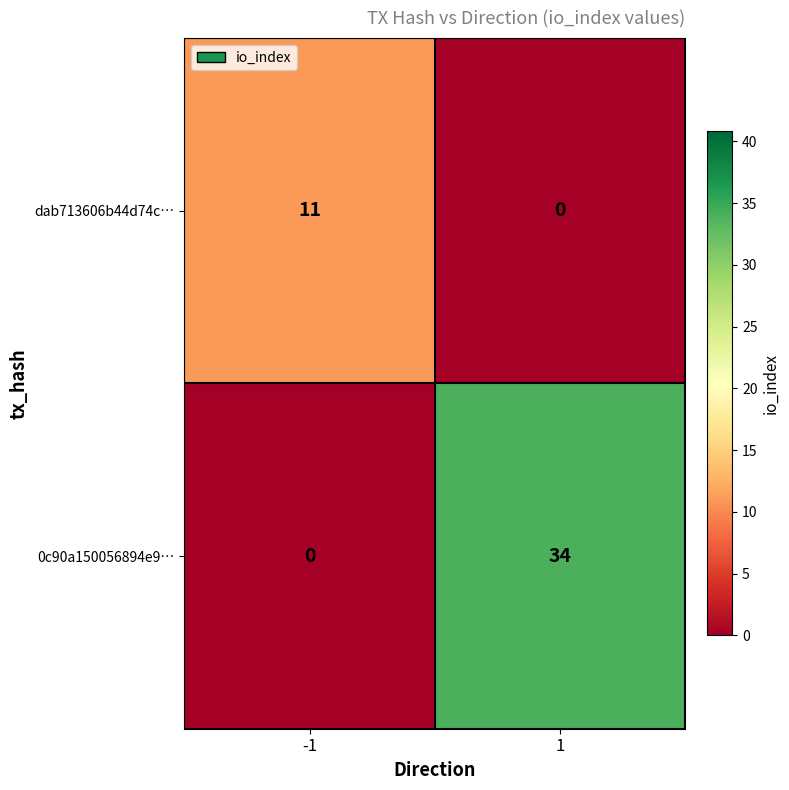

Reading right to left, list all the values displayed in this chart.

dab713606b44d74c…: 1=0	-1=11
0c90a150056894e9…: 1=34	-1=0